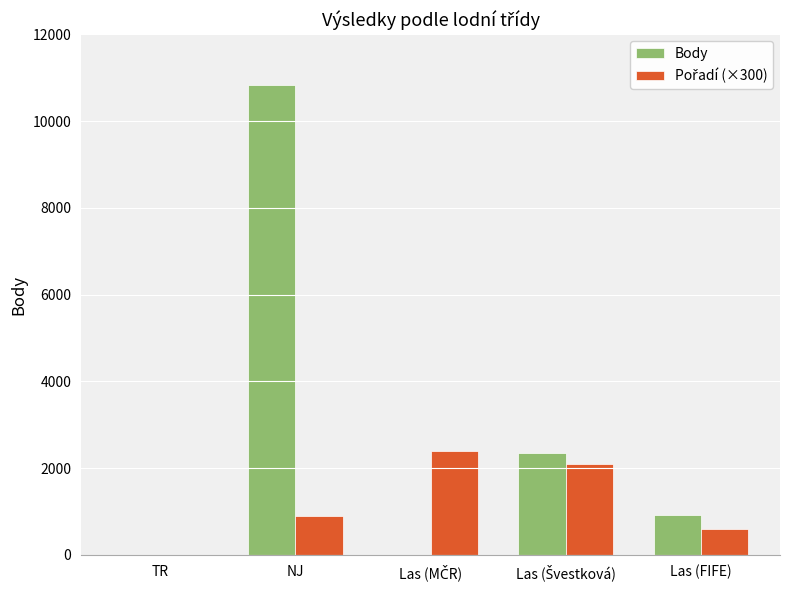

What is the greatest value displayed?

10832